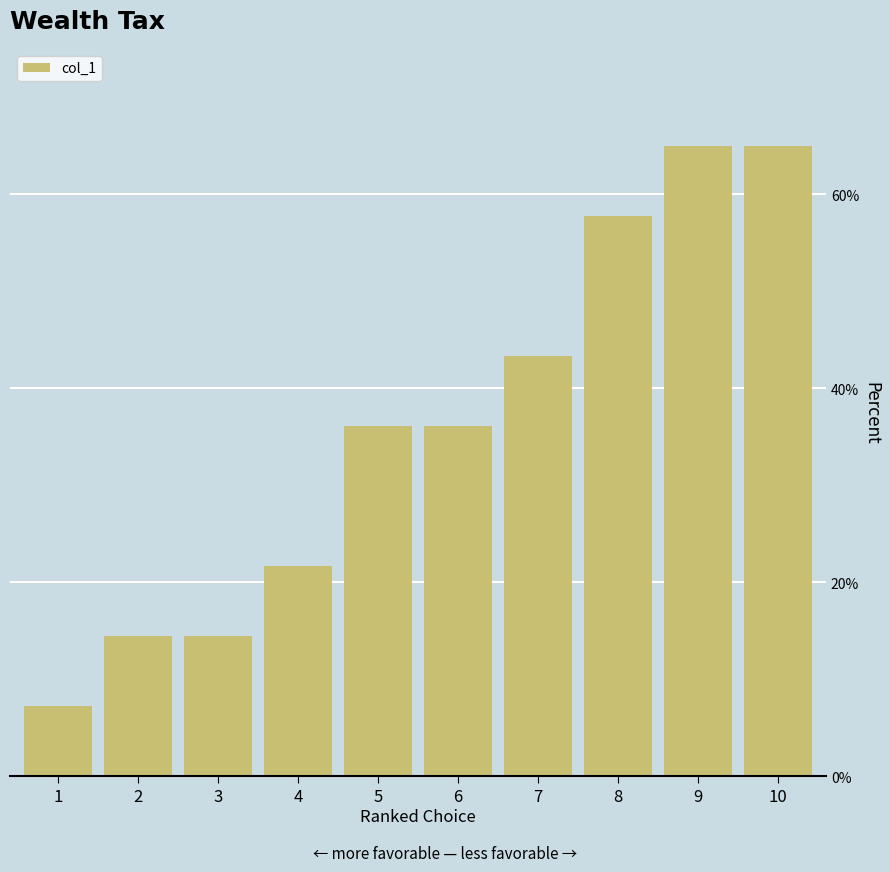

What is the minimum value shown in the chart?

7.2